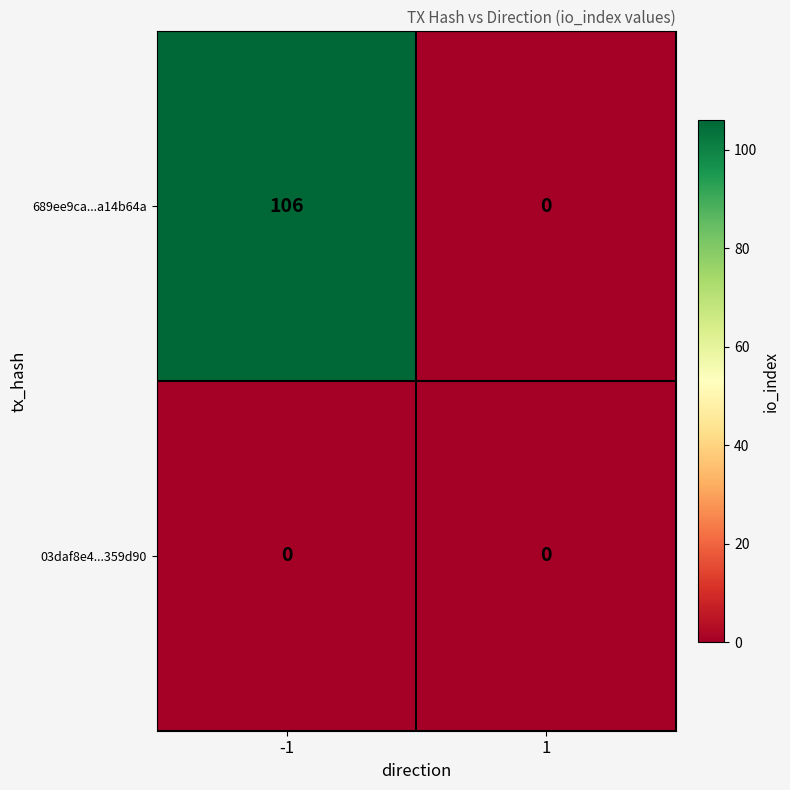

At how many categories does at least one series exceed 37?

1